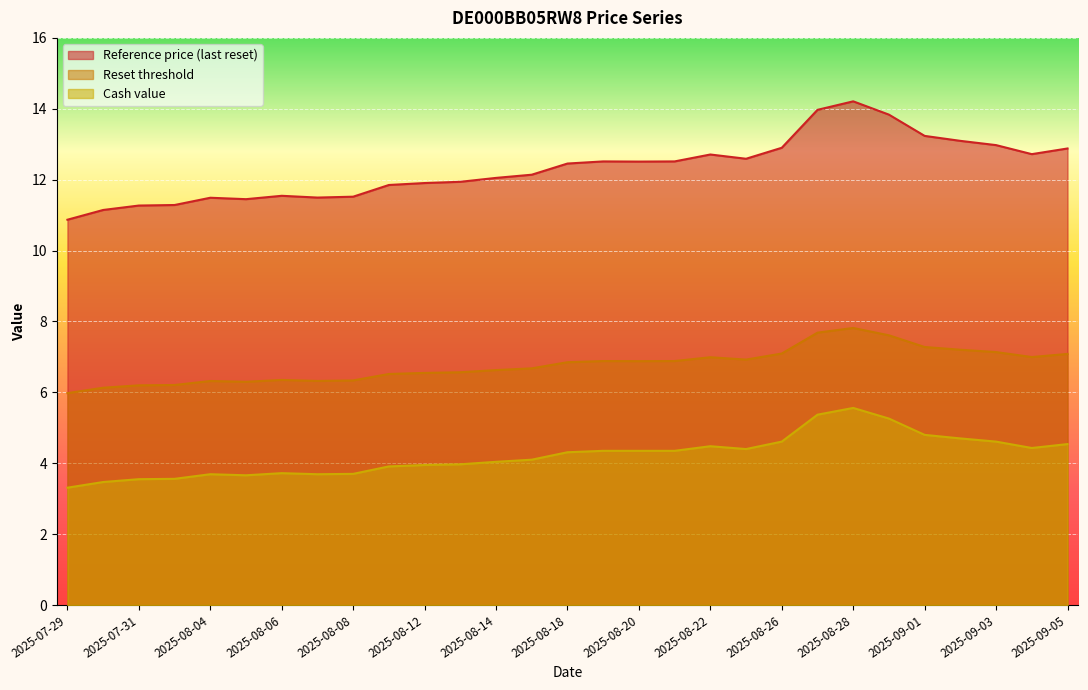

What are all the series names shown in the legend?

Reference price (last reset), Reset threshold, Cash value